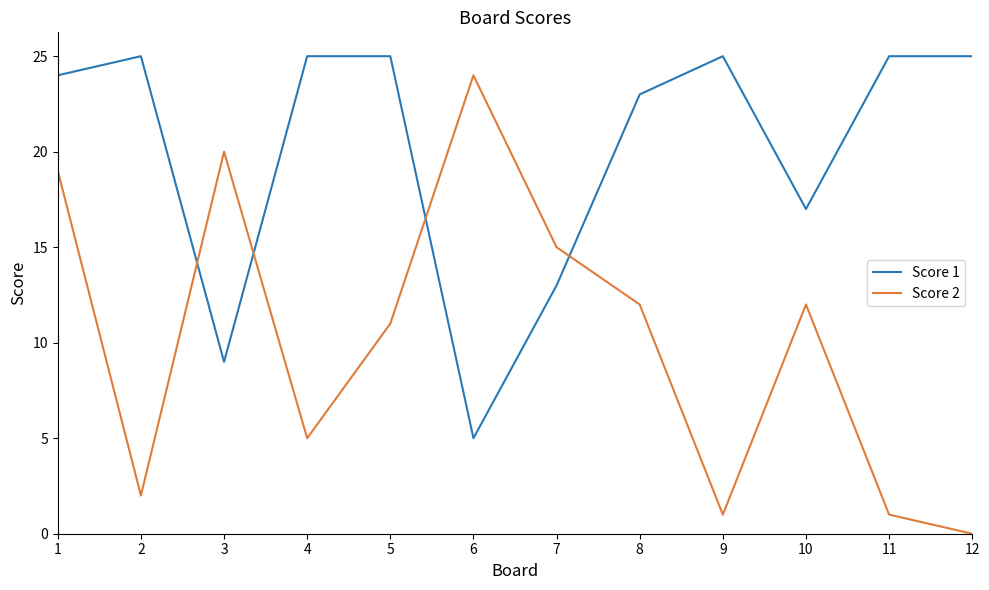

Is the value of Score 2 at 8 greater than the value of Score 1 at 6?

Yes